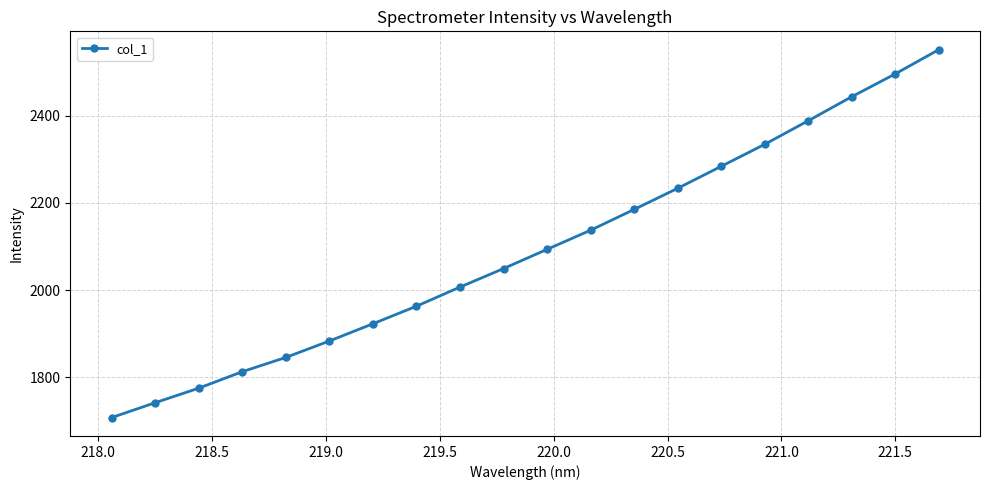

Does the chart display data point markers on the line(s)?

Yes